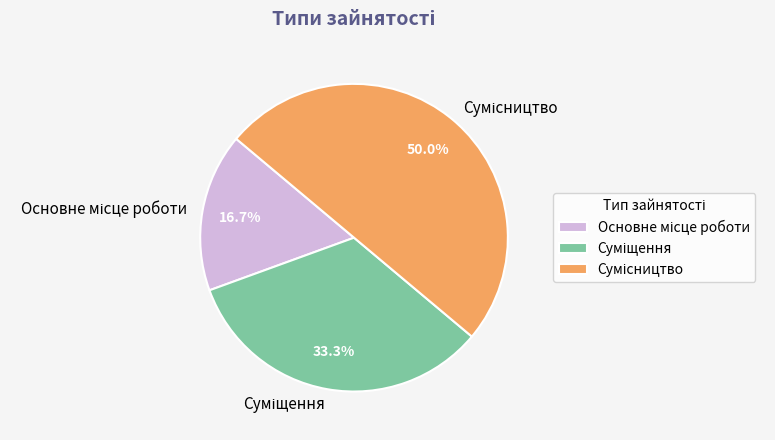

Rank the categories by value from lowest to highest.

Основне місце роботи, Суміщення, Сумісництво